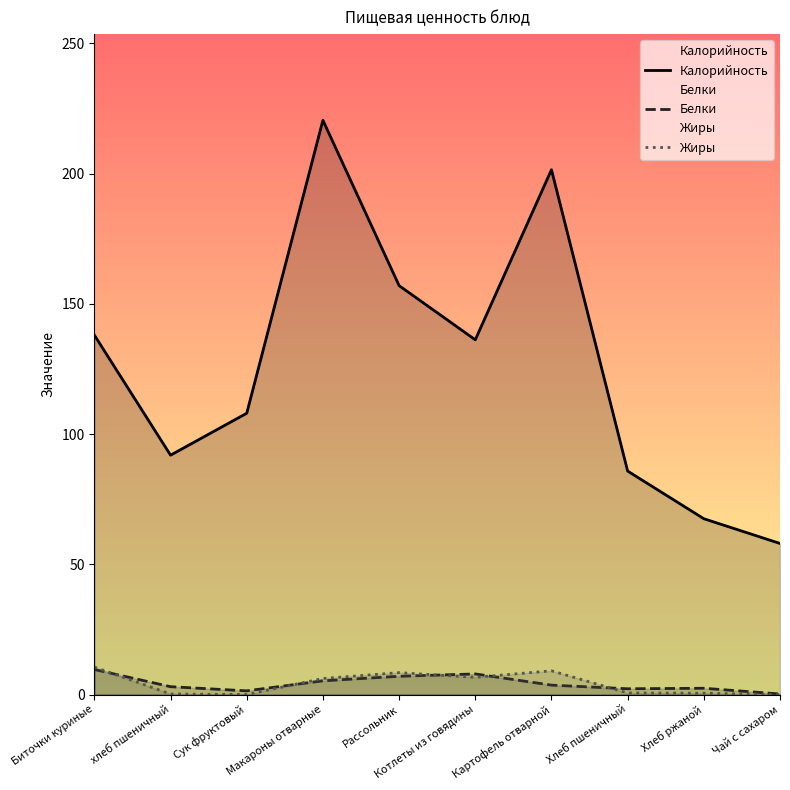

Which has a higher value, Биточки куриные or Котлеты из говядины?

Биточки куриные